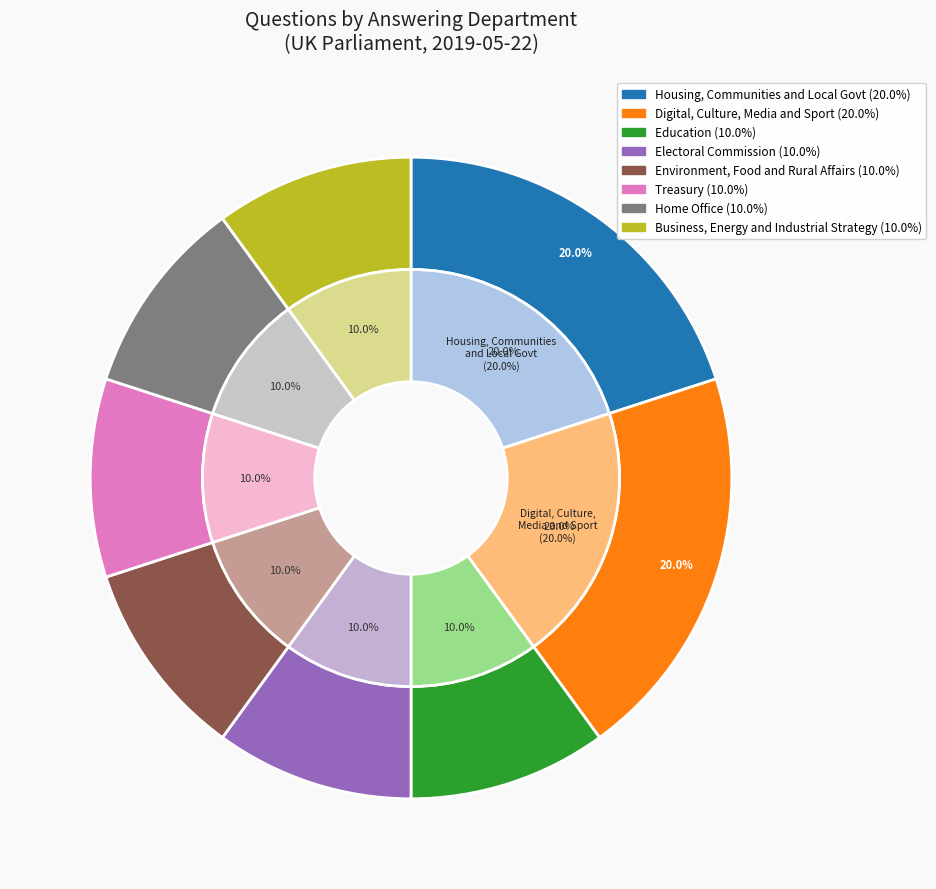

Is it true that Education is 10% of the pie?

True